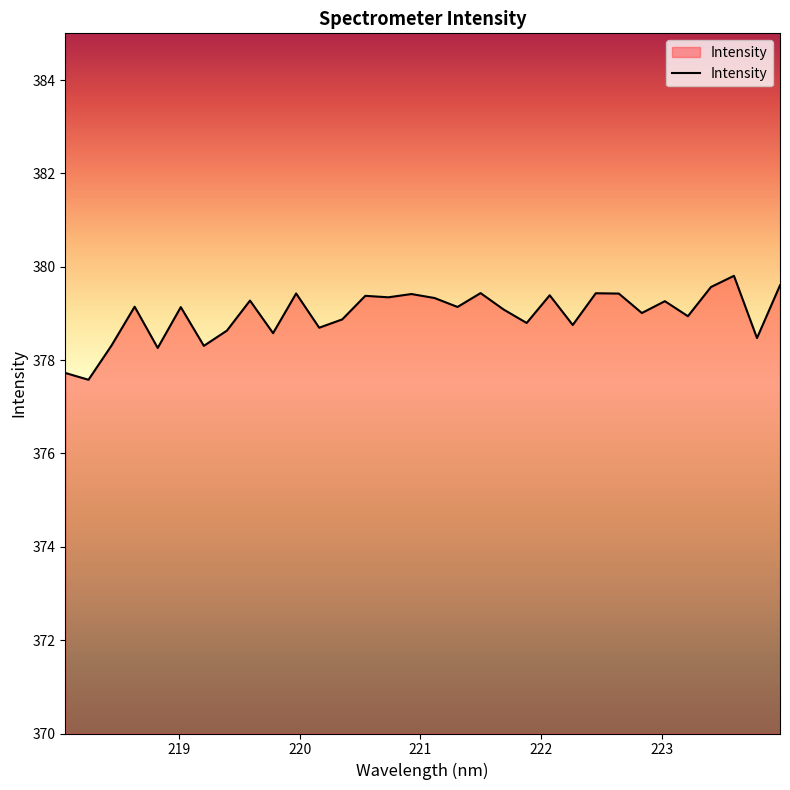

What is the difference between the maximum and minimum values?

2.2